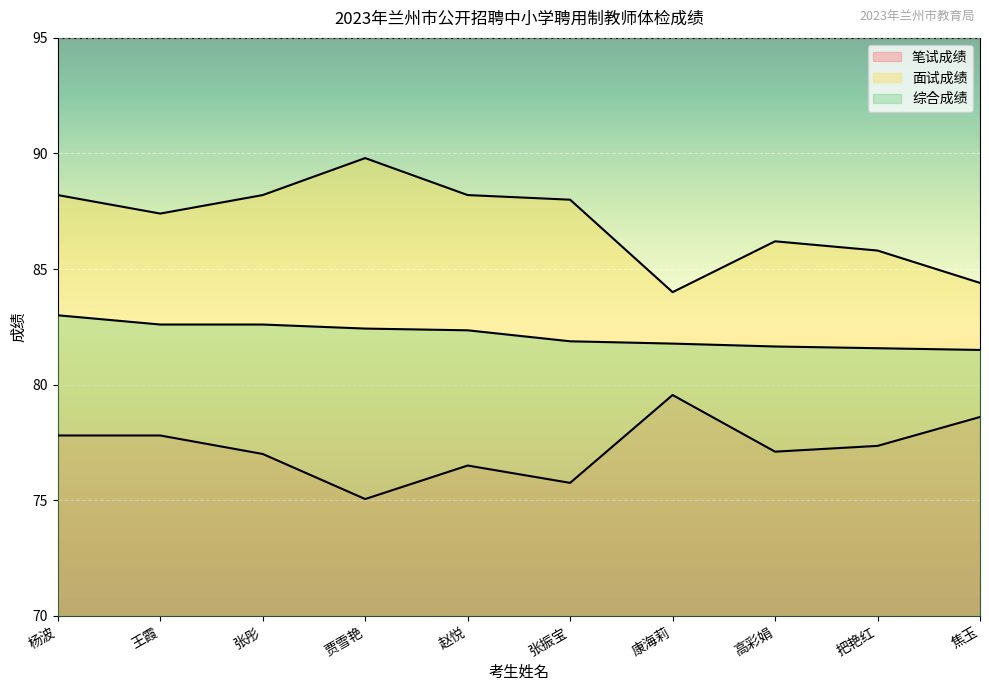

What is the total value across all series at 把艳红?

244.7